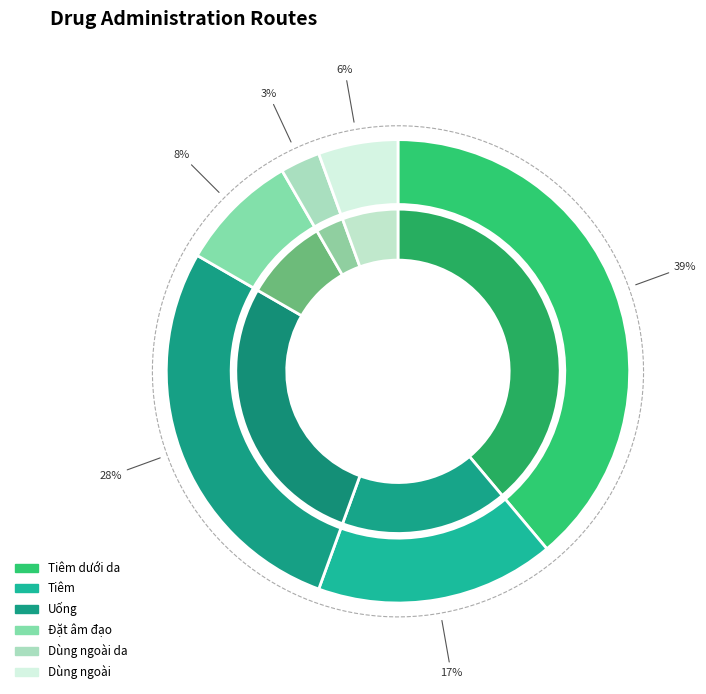

How many segments does this pie chart have?

6